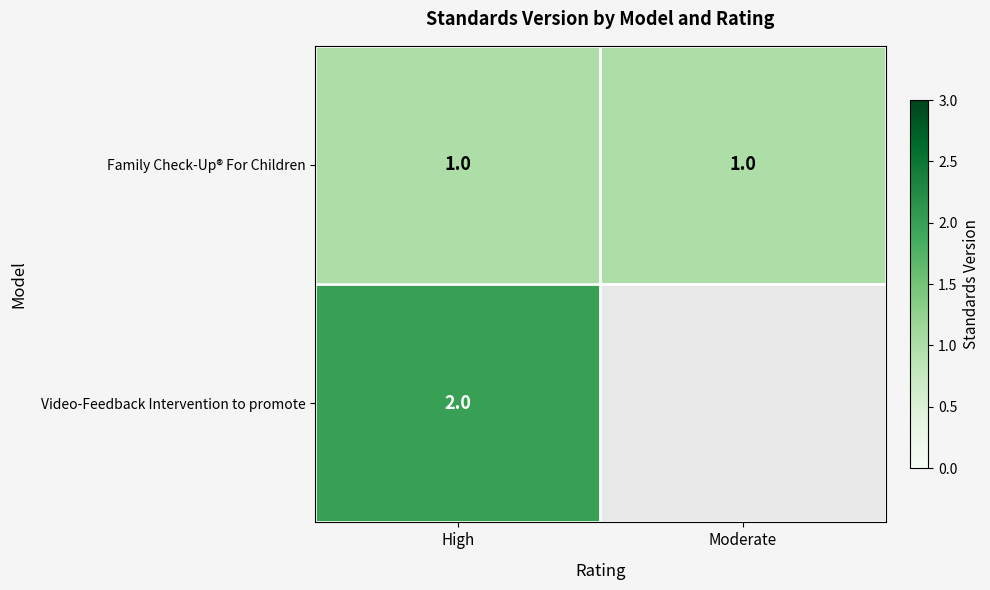

At which category is the sum across all series the highest?

High